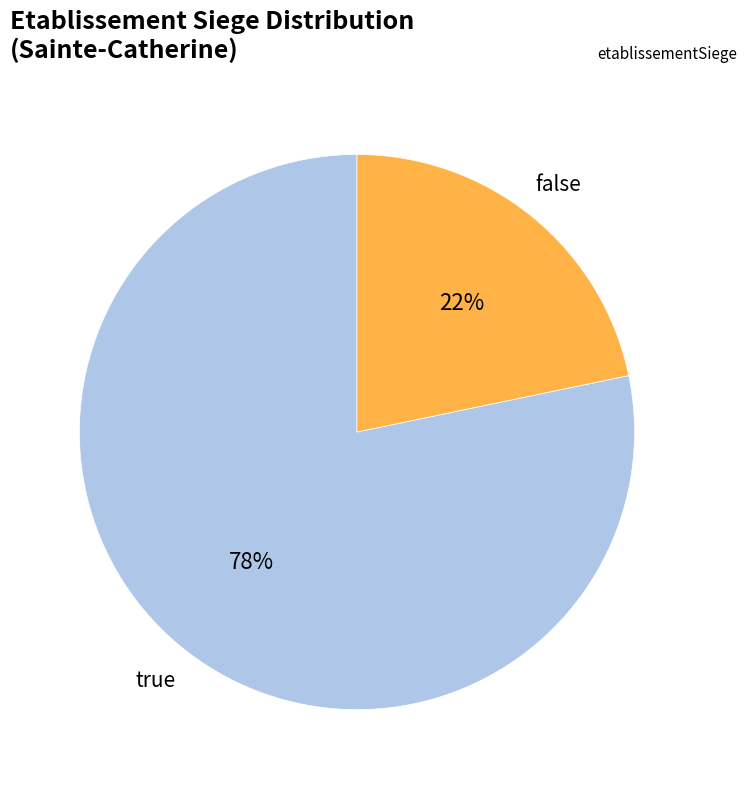

Is there any slice that represents more than half of the pie?

Yes